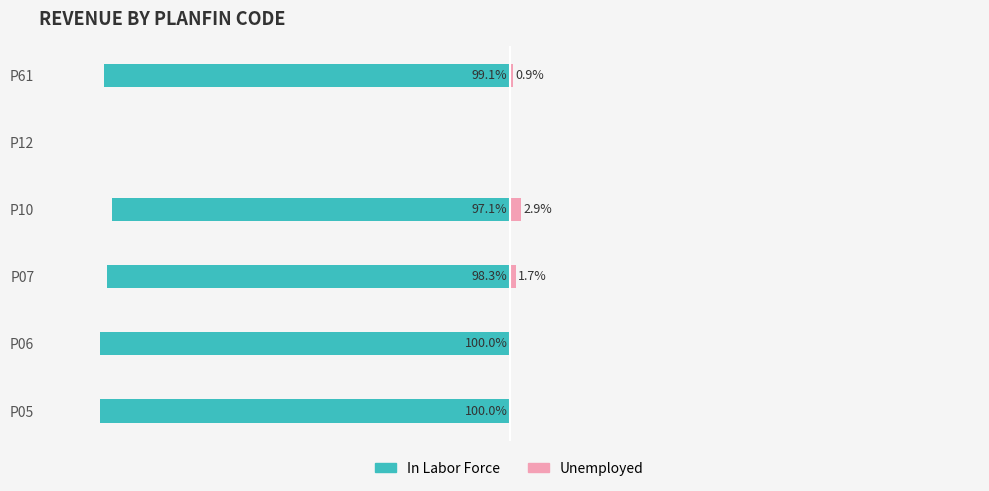

How many series are shown in this chart?

2